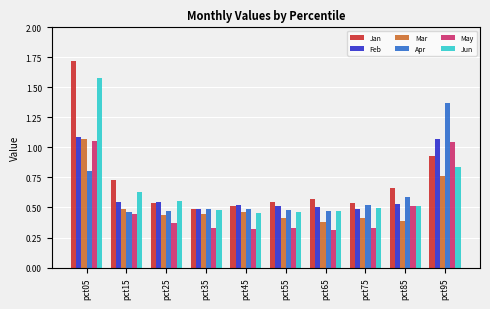

At which category is the sum across all series the highest?

pct05